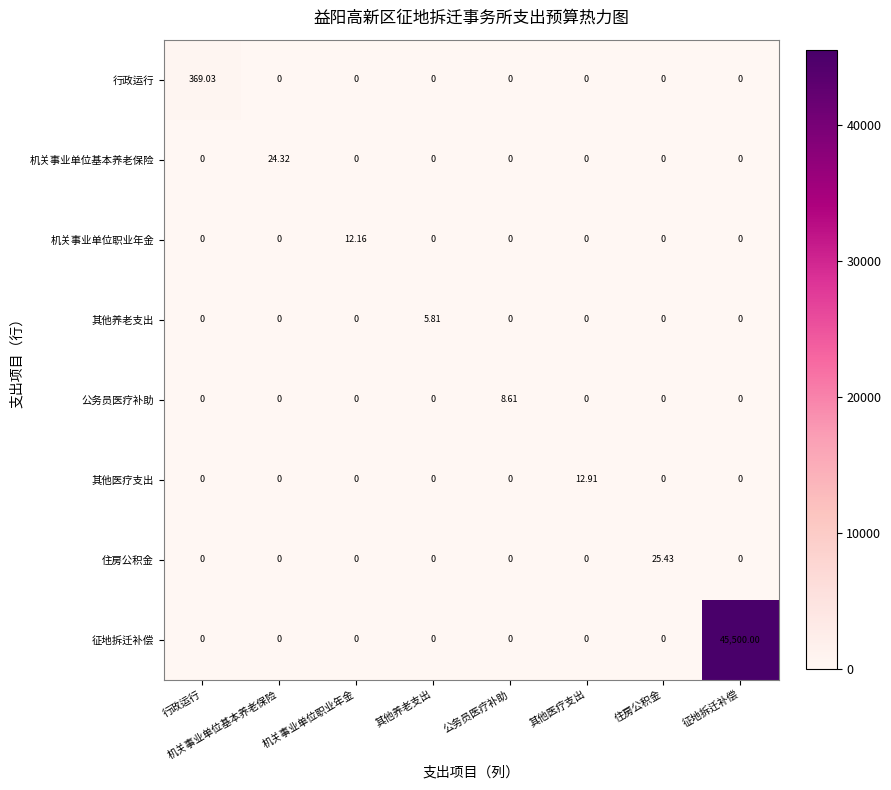

Rank the series by their maximum value, from highest to lowest.

征地拆迁补偿, 行政运行, 住房公积金, 机关事业单位基本养老保险, 其他医疗支出, 机关事业单位职业年金, 公务员医疗补助, 其他养老支出